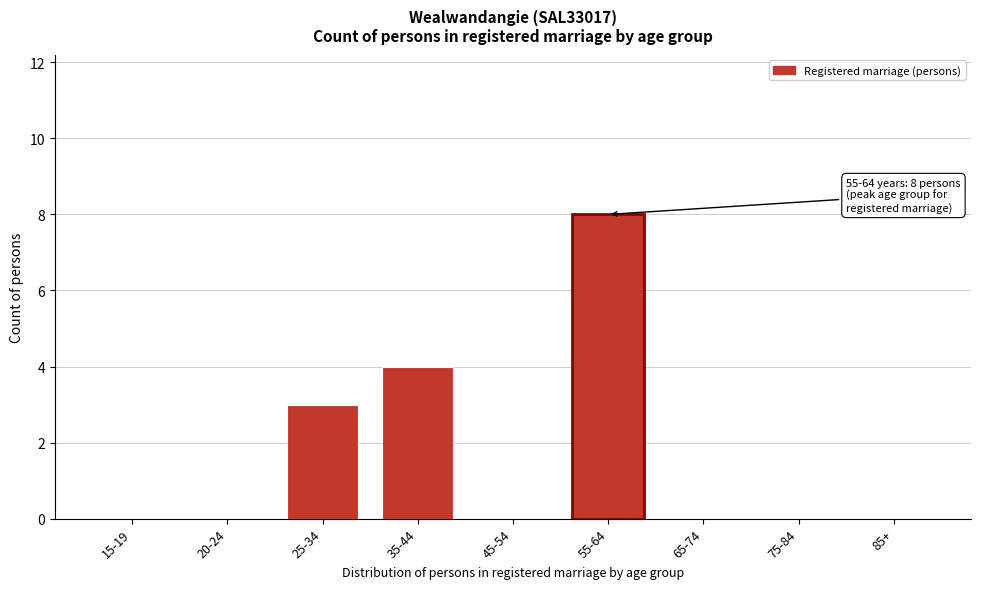

Reading left to right, extract all data points from this chart.

15-19=0	20-24=0	25-34=3	35-44=4	45-54=0	55-64=8	65-74=0	75-84=0	85+=0